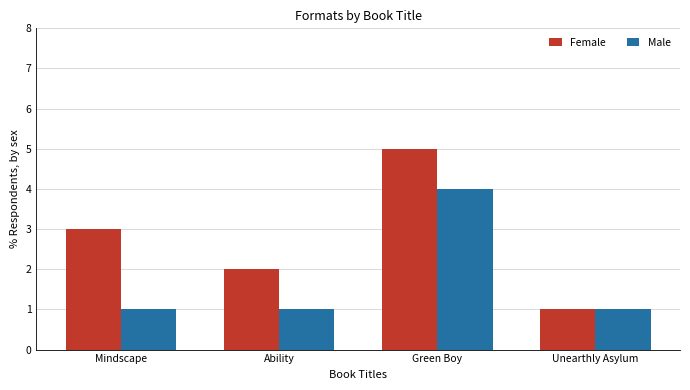

How many bars are there in each group?

2